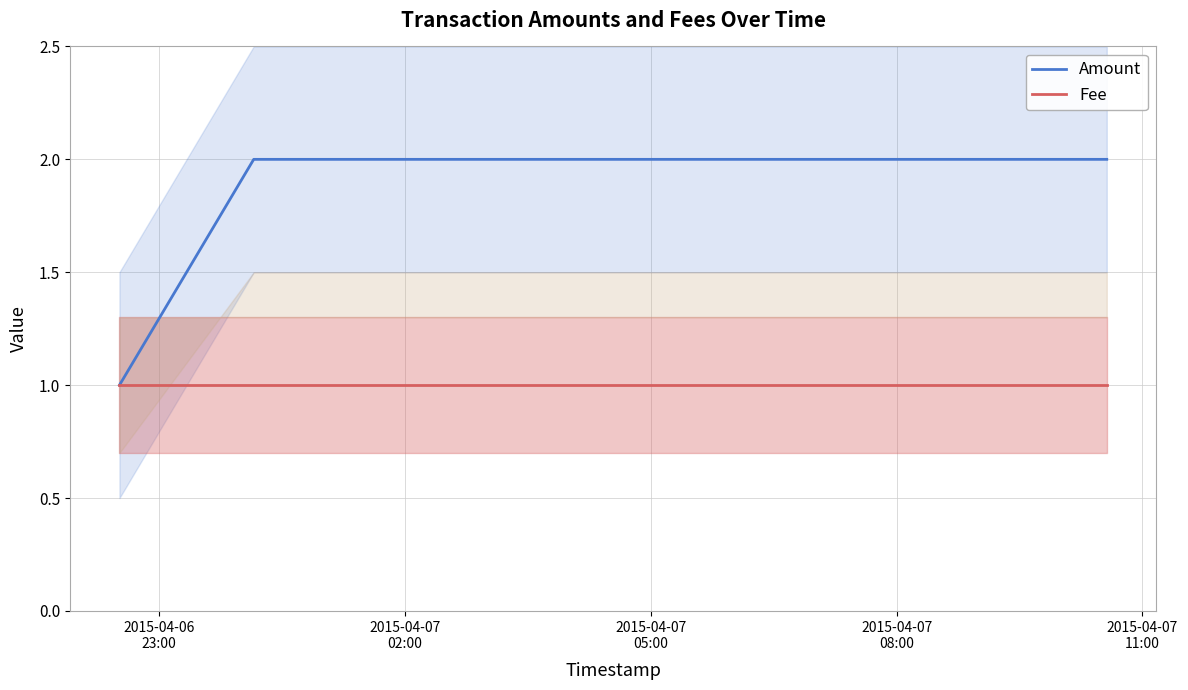

Reading left to right, list all the values displayed in this chart.

Amount: 1	2	2
Fee: 1	1	1